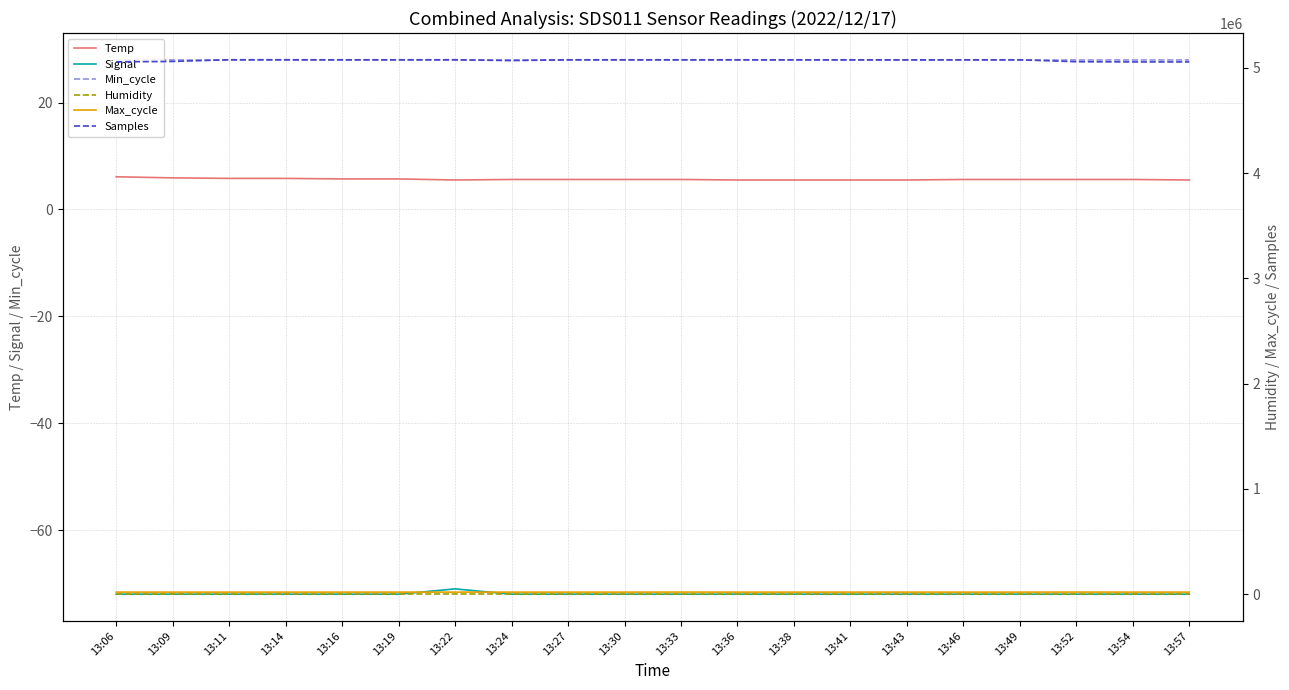

What is the difference between the highest and lowest values at 13:06?

5055564.0